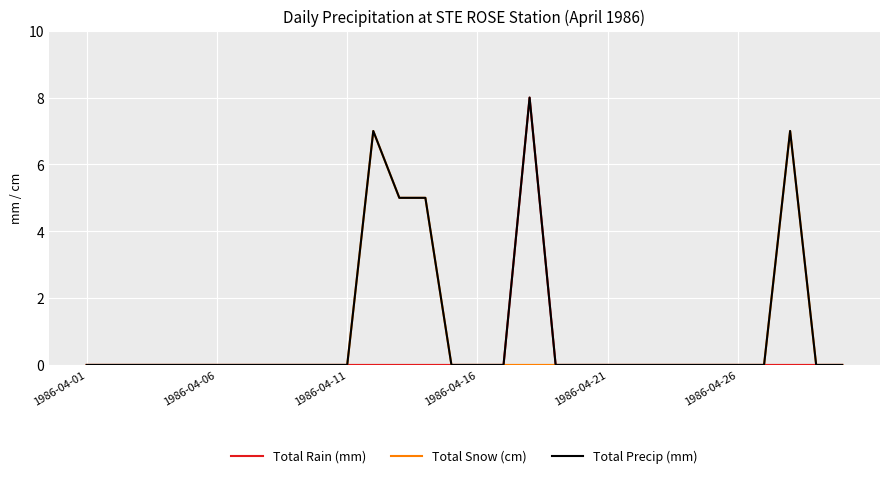

How many Total Snow (cm) values are between 0 and 1?

26